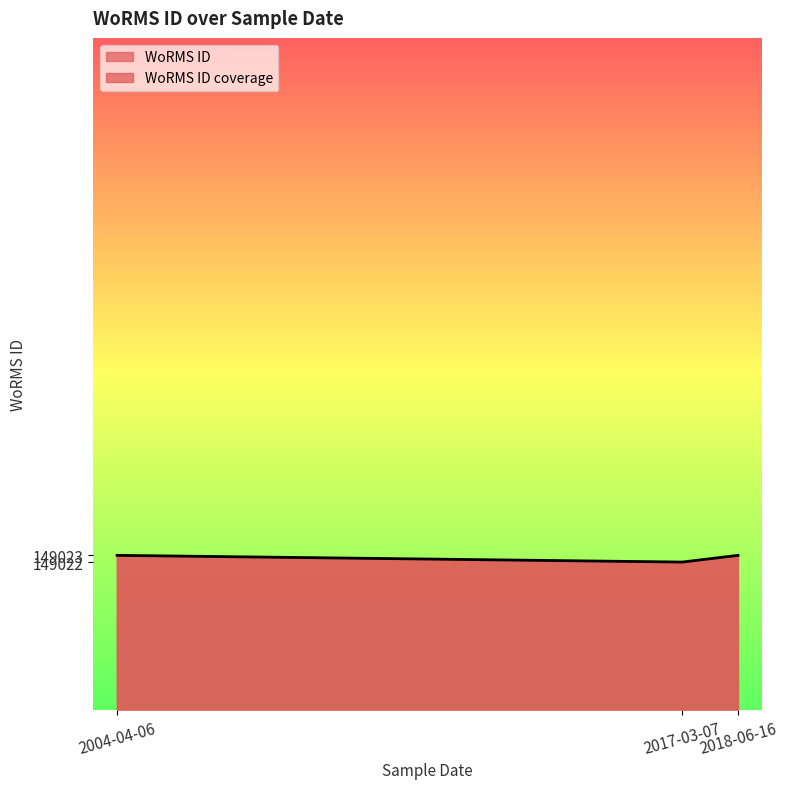

What is the difference between the second highest and minimum values?

1